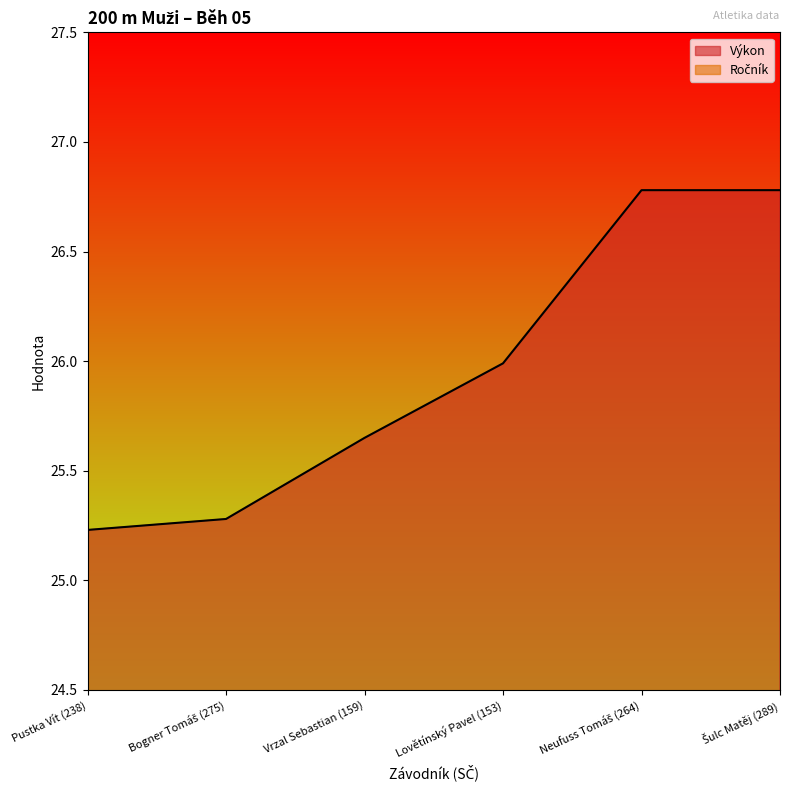

The Ročník series shows 1.0 at Bogner Tomáš (275). True or false?

True